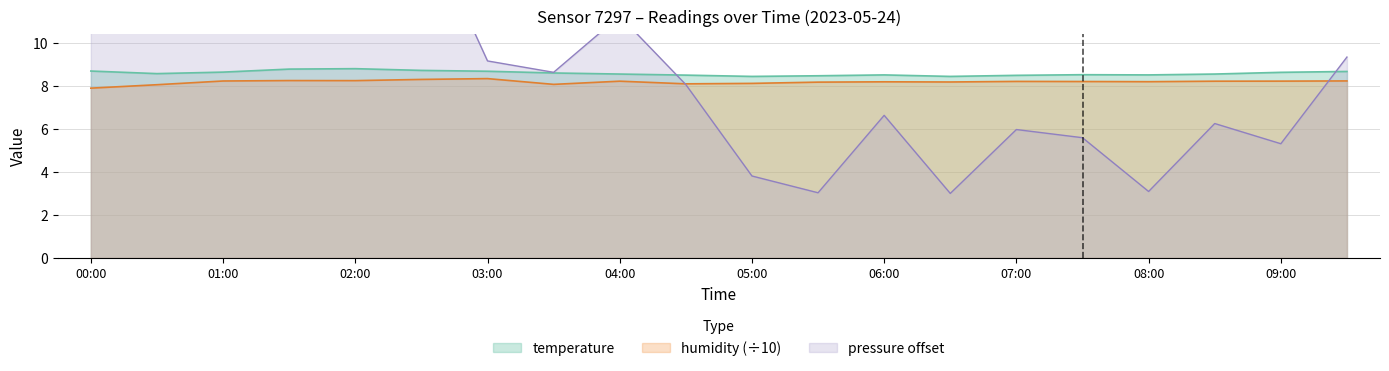

Where is the first local maximum for pressure_norm?

01:00